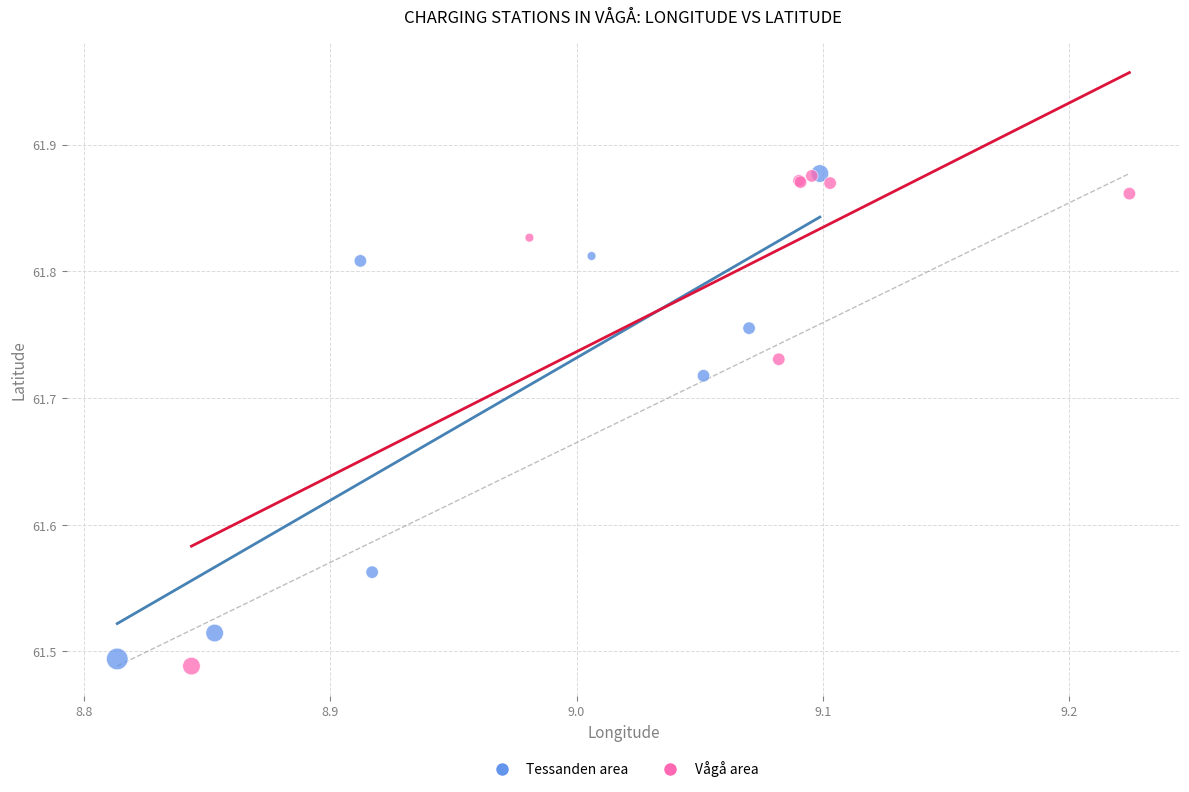

Which series reaches the minimum Y coordinate?

Vågå area